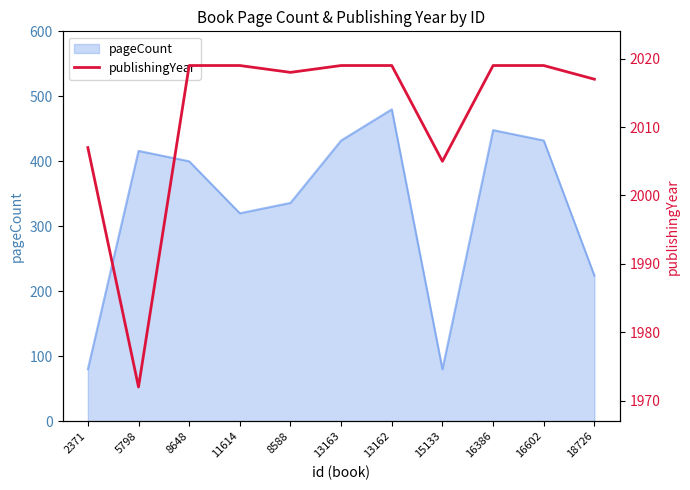

Read the value at 13163, to the nearest 10.

2020